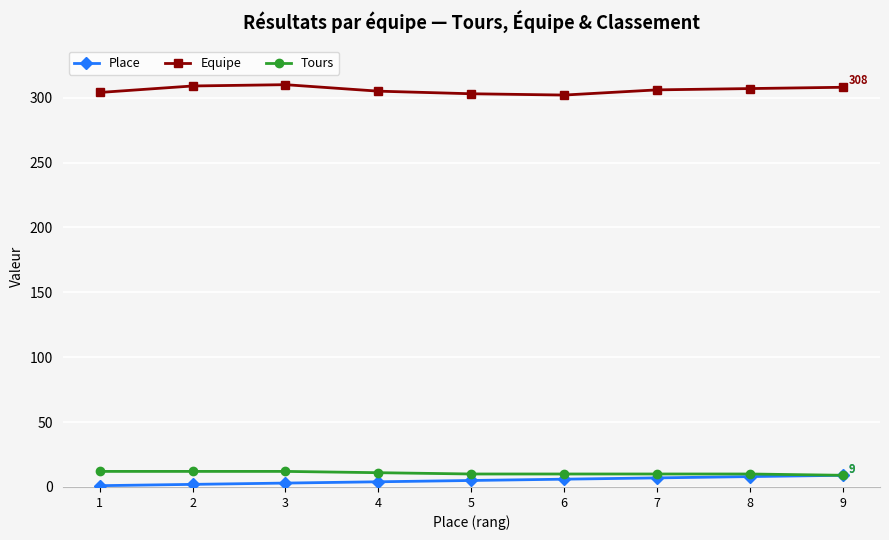

Is the value of Equipe at 6 greater than the value of Place at 6?

Yes